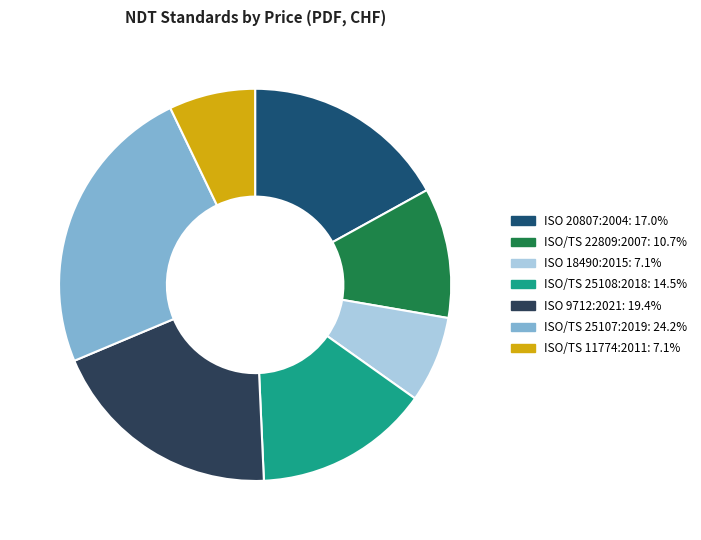

Is ISO 18490:2015 the majority of the pie?

No